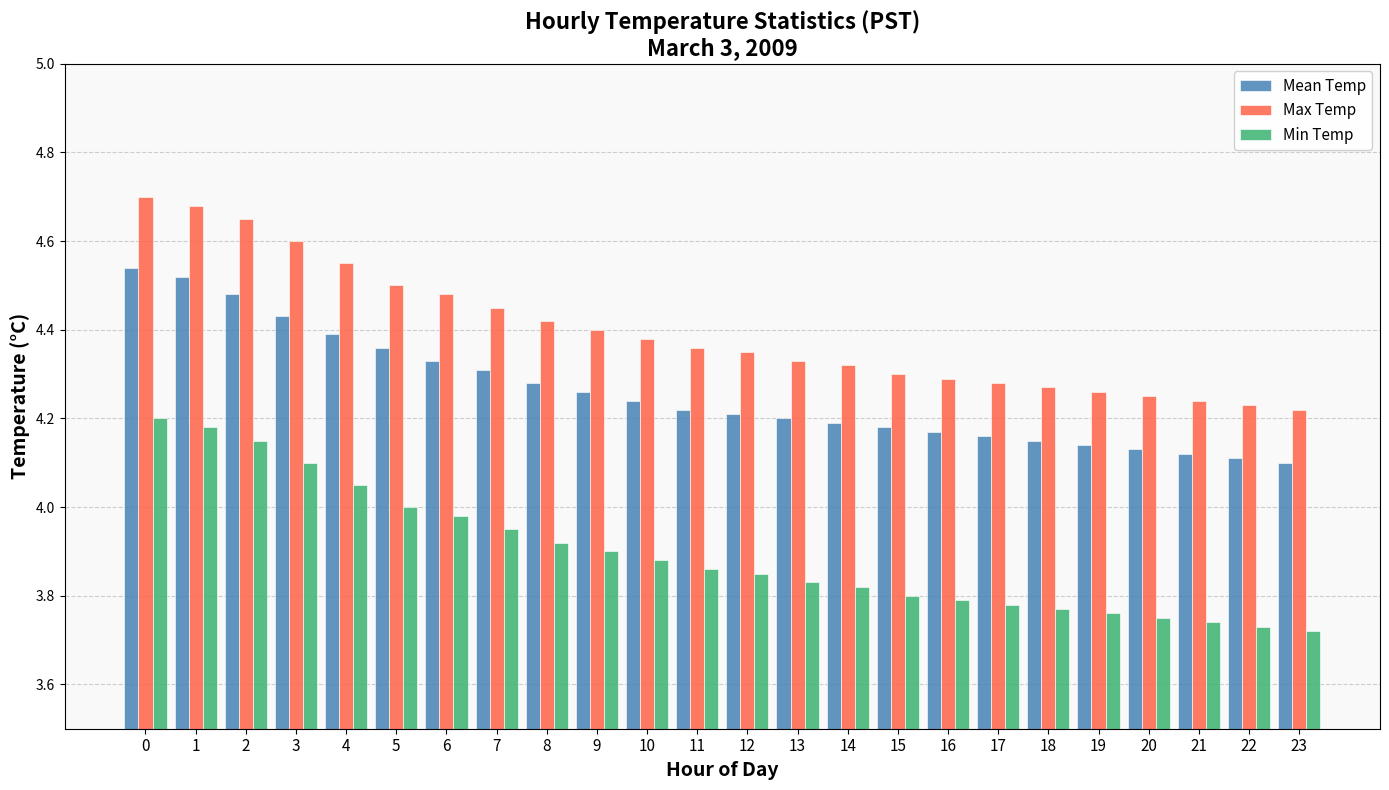

What is the total value across all series at 22?

12.1